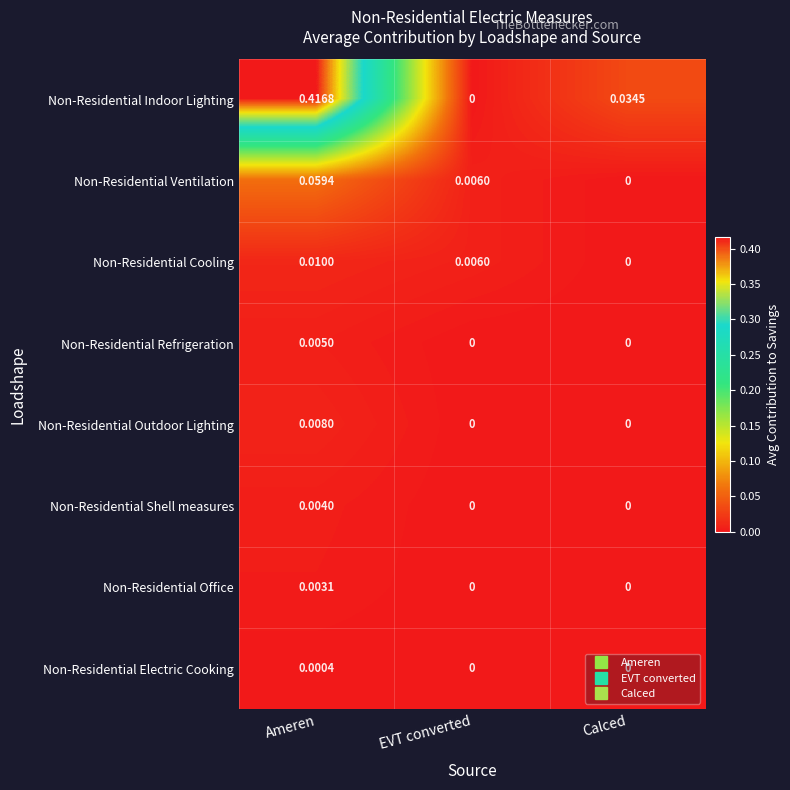

List the series in order of their peak value, lowest first.

Non-Residential Electric Cooking, Non-Residential Office, Non-Residential Shell measures, Non-Residential Refrigeration, Non-Residential Outdoor Lighting, Non-Residential Cooling, Non-Residential Ventilation, Non-Residential Indoor Lighting